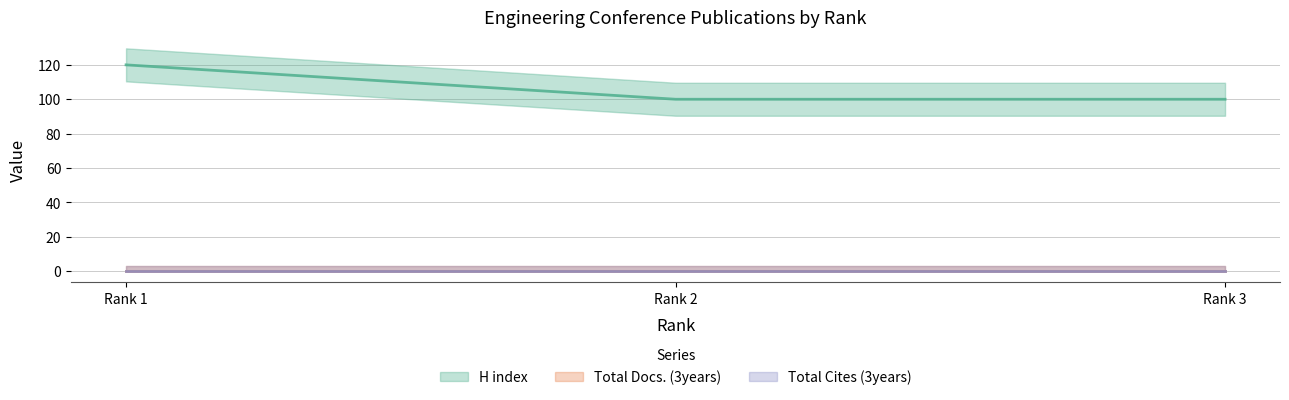

At how many categories does at least one series exceed 102?

1